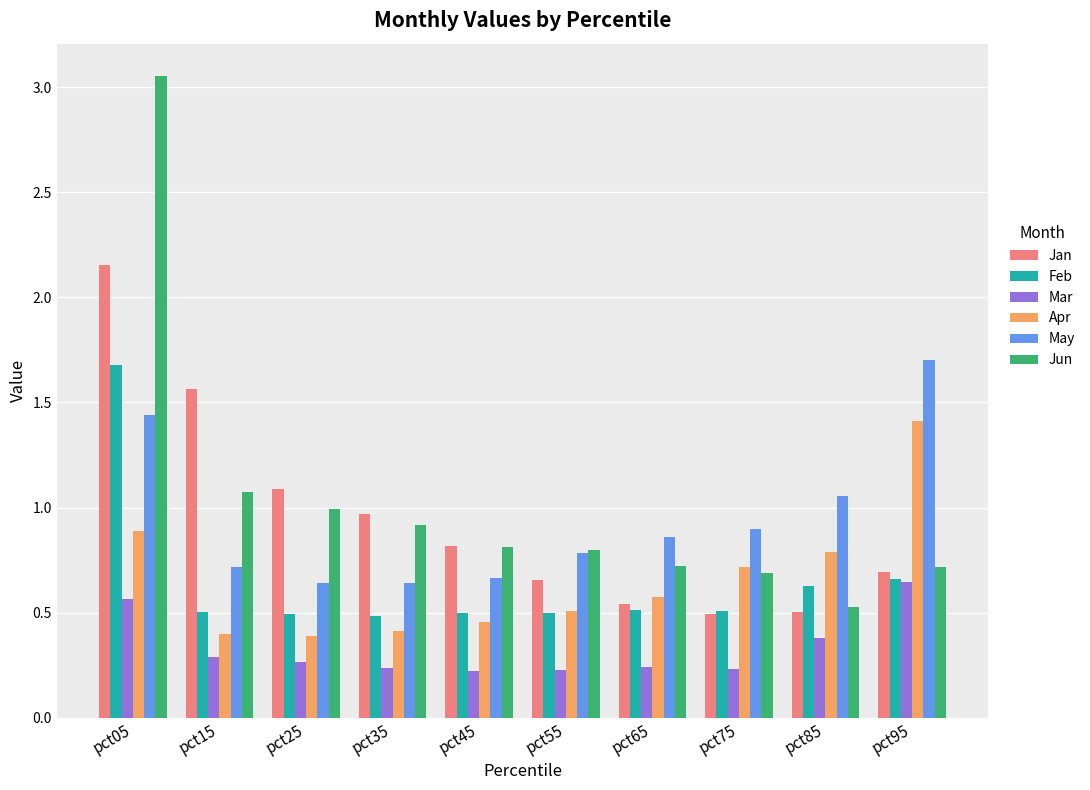

Between pct05 and pct55, which series saw the biggest shift?

Jun